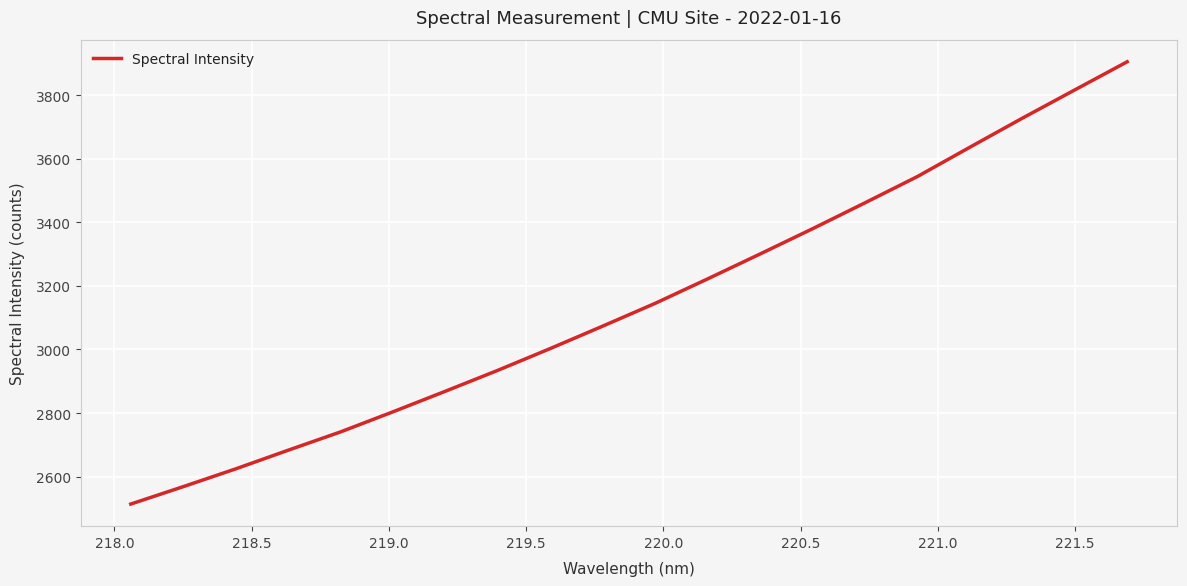

What is the average value?

3147.8